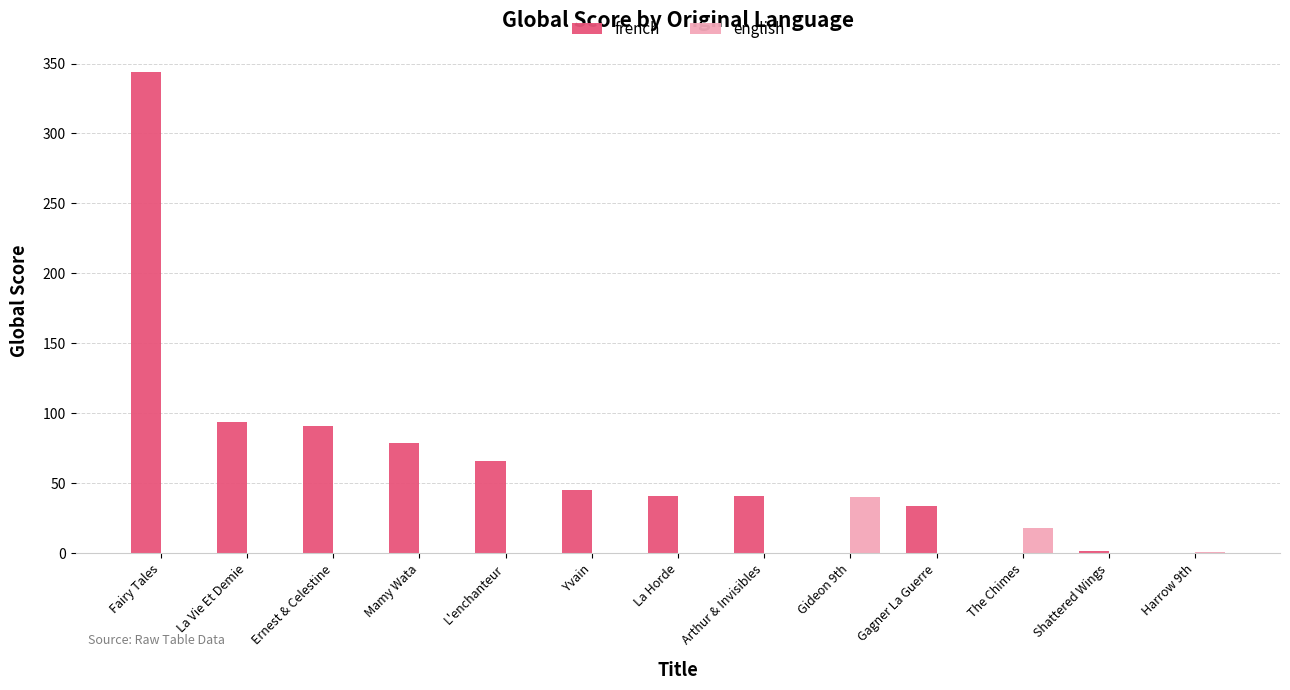

Are the bars grouped side by side (vs. stacked)?

Yes